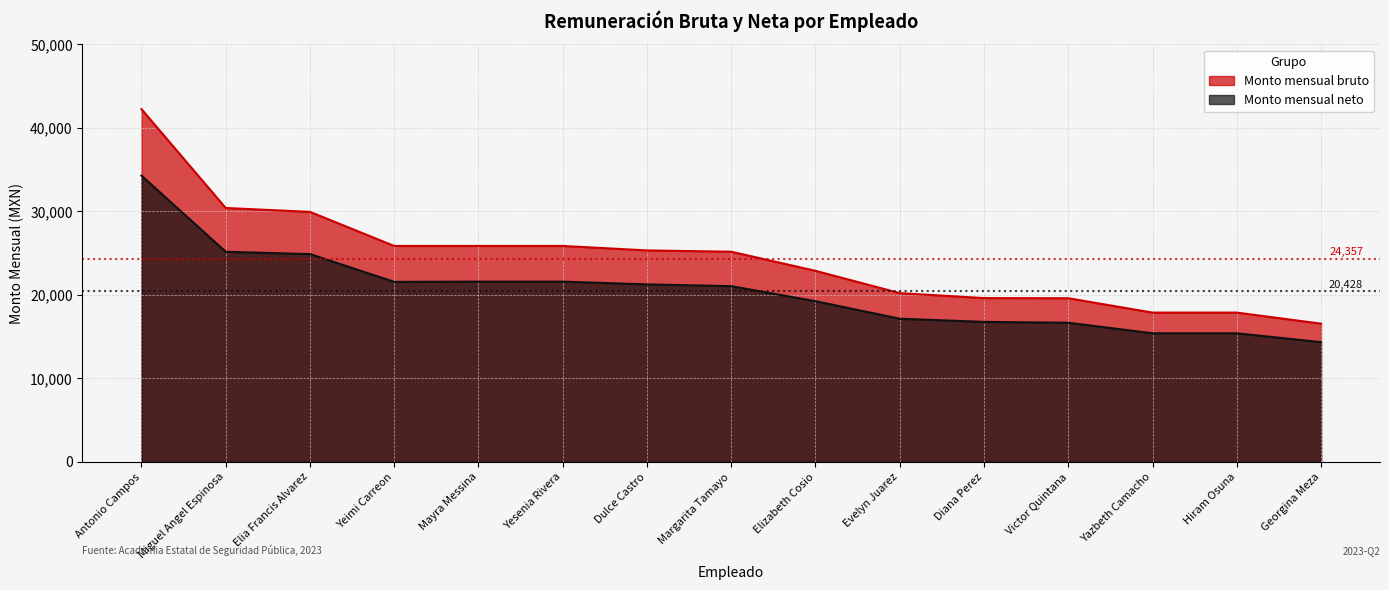

What are all the series names shown in the legend?

Monto mensual bruto, Monto mensual neto